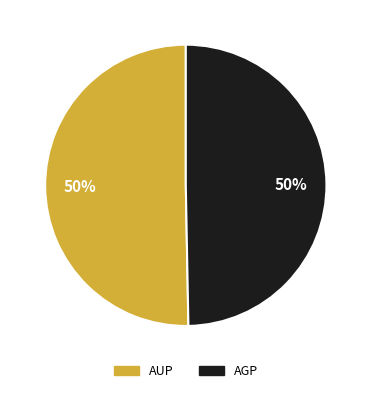

Do AUP and AGP together represent more than half of the pie?

Yes